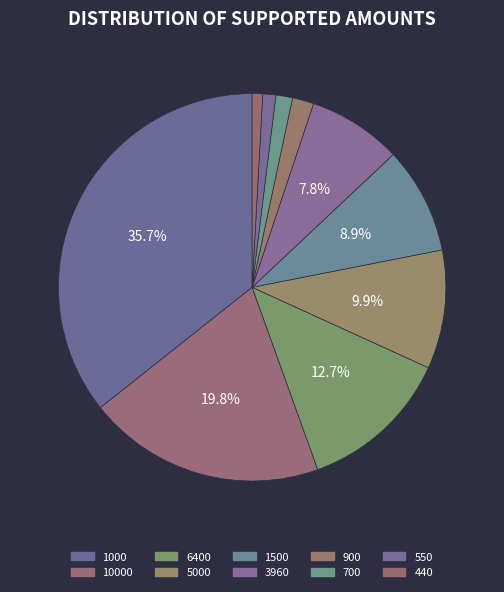

How many segments does this pie chart have?

10